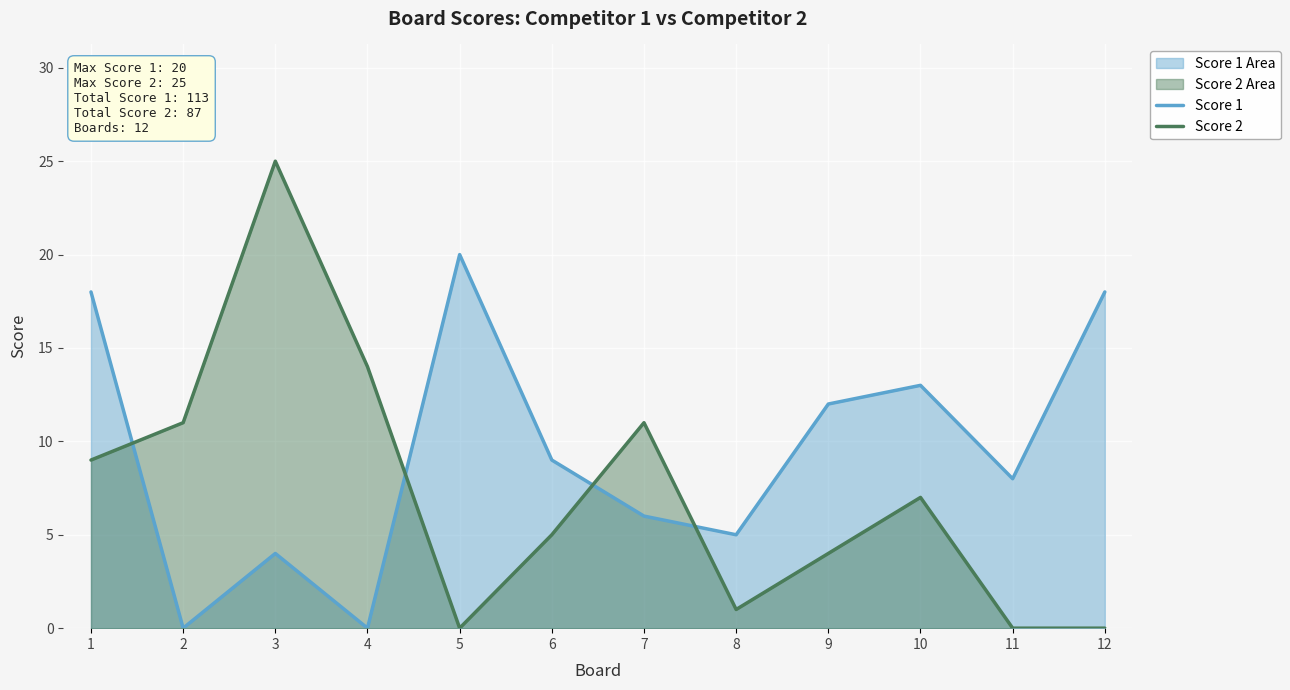

How many intersections are there between Score 2 and Score 1?

4